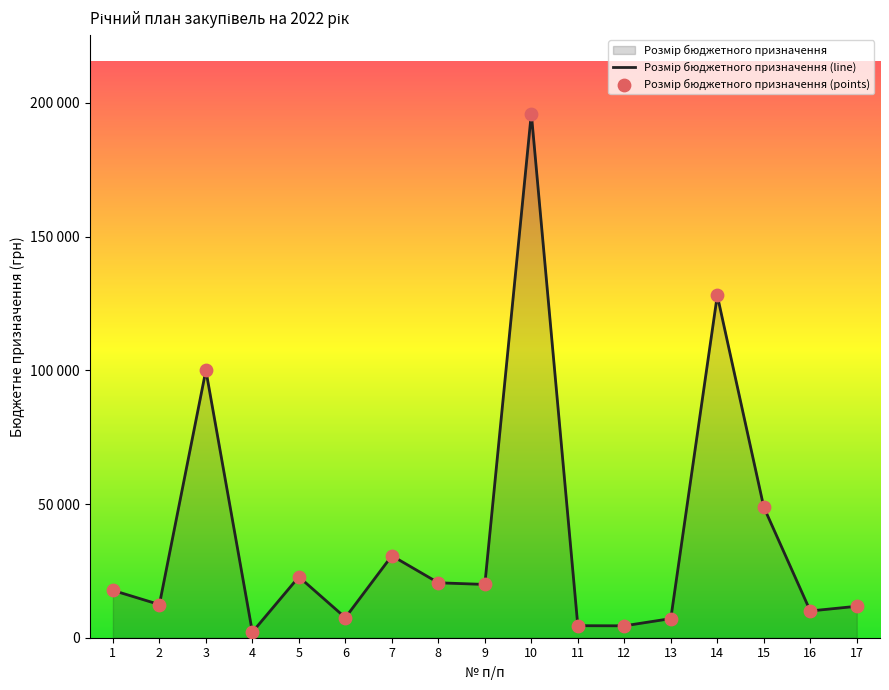

What is the change in value from 5 to 10?

+173224